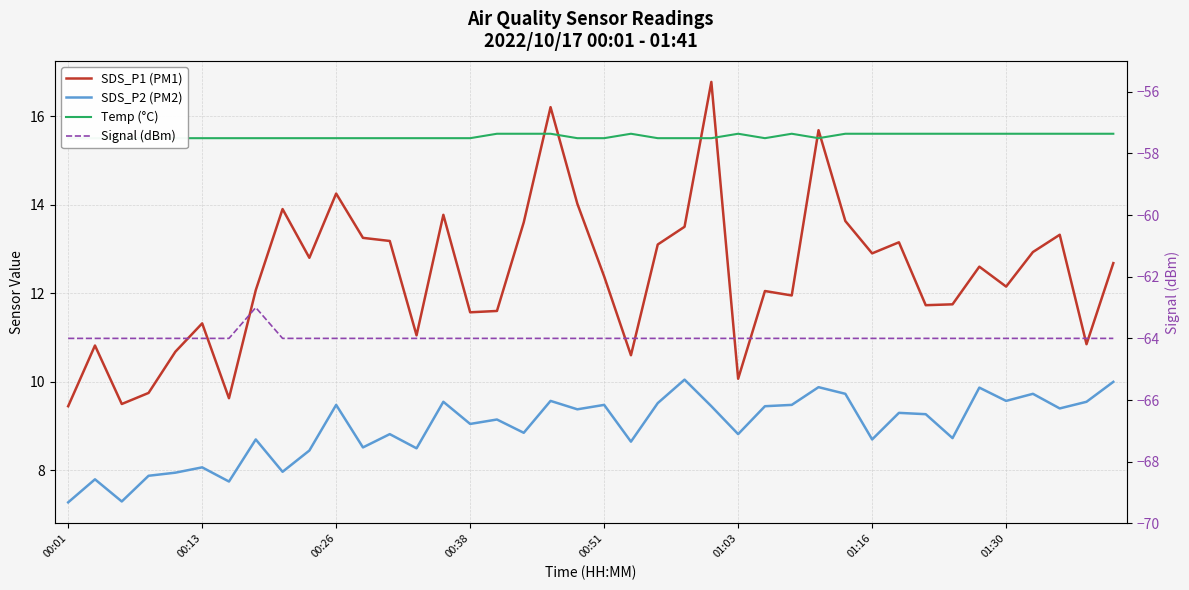

Which series changed the most between 14 and 18?

SDS_P1 (PM1)